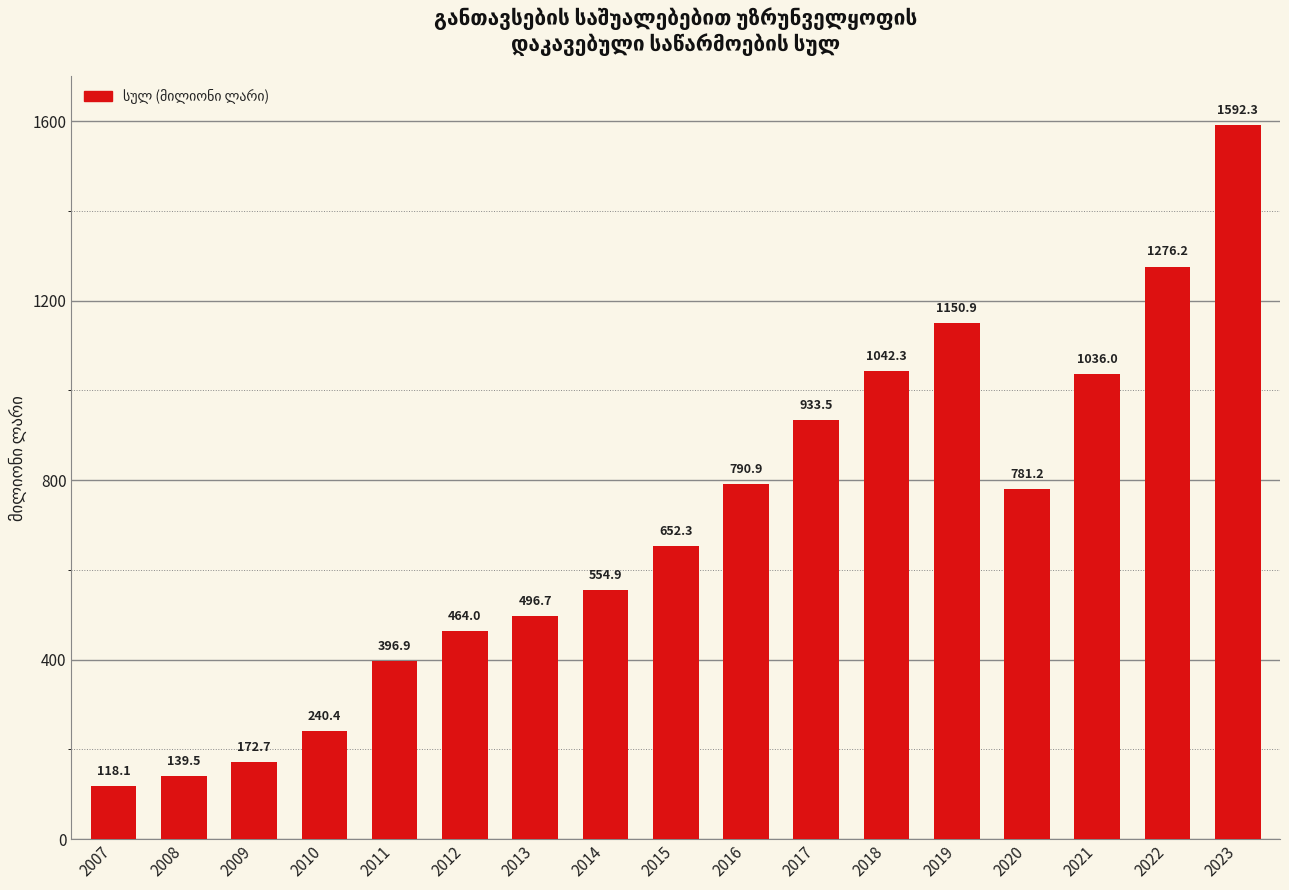

Count the number of categories in the chart.

17